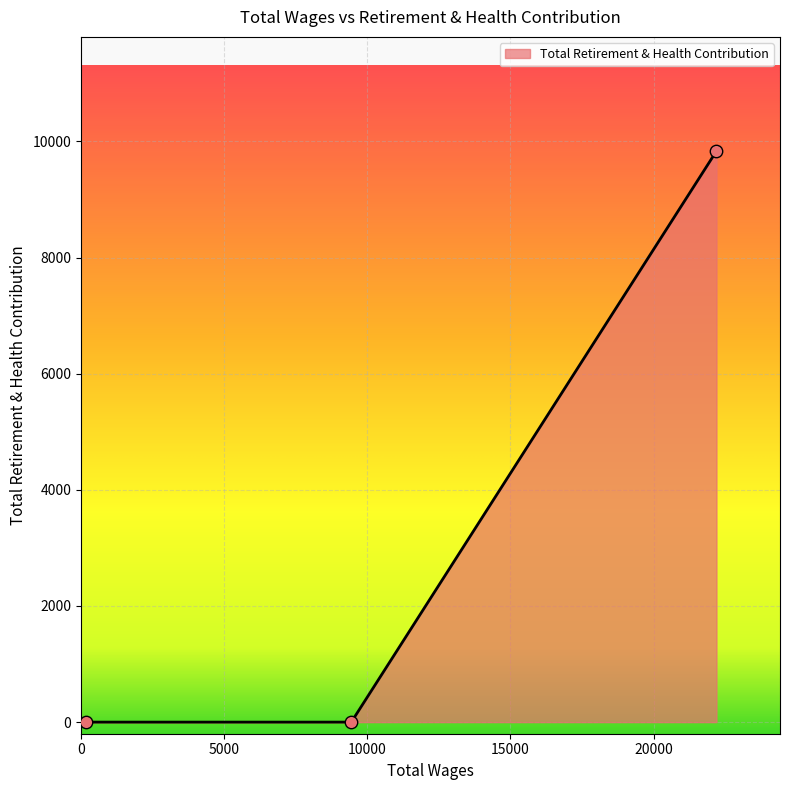

What is the average value?

3278